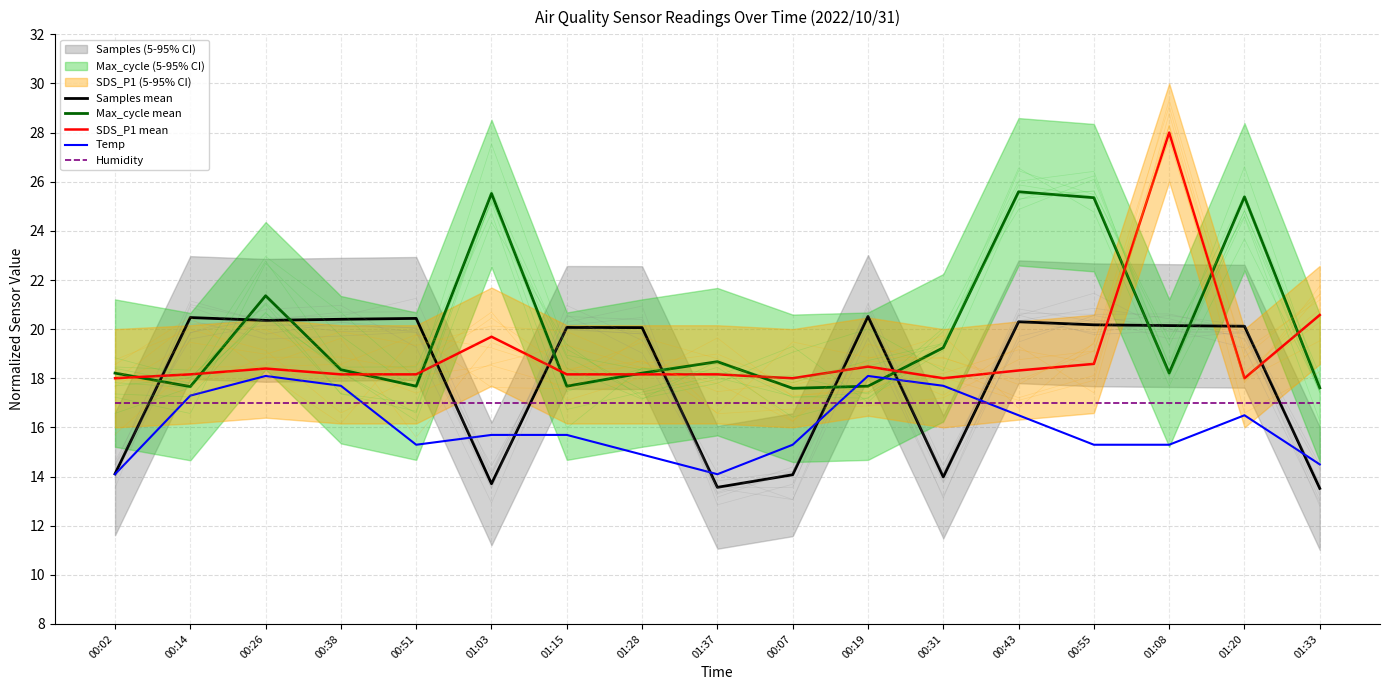

What is the label of the 2nd point from the left?

00:14